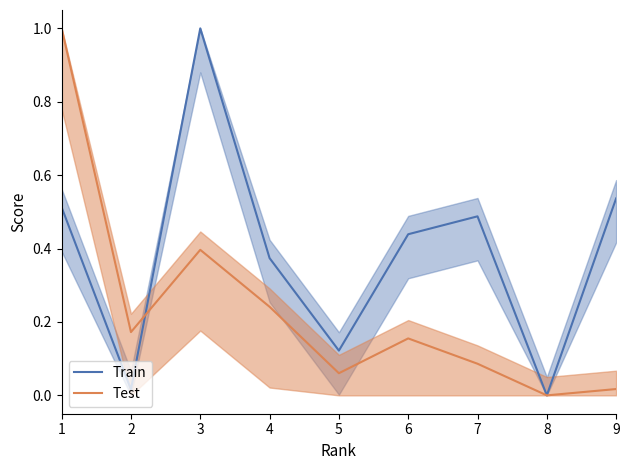

Is the value of Train at 9 greater than the value of Test at 8?

Yes